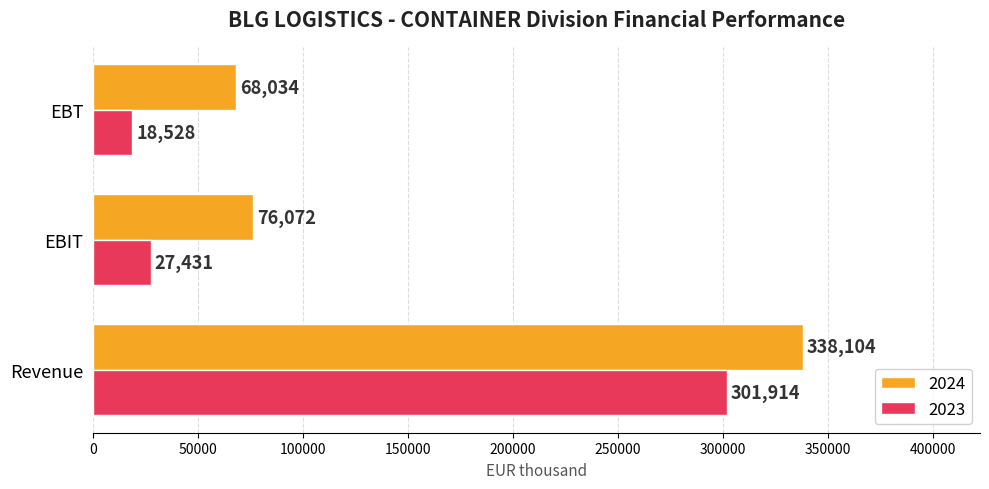

How many values in the 2023 series are below 27431?

1